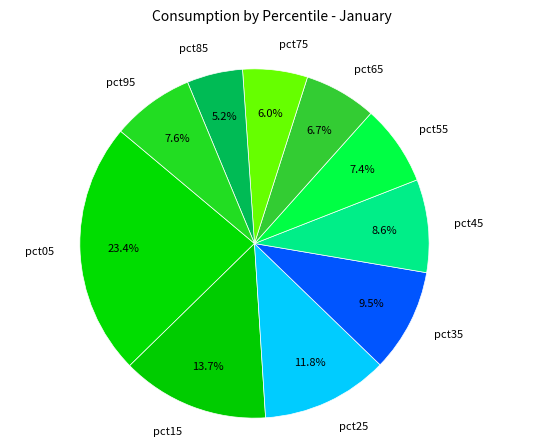

Is it true that pct65 is 20% of the pie?

False